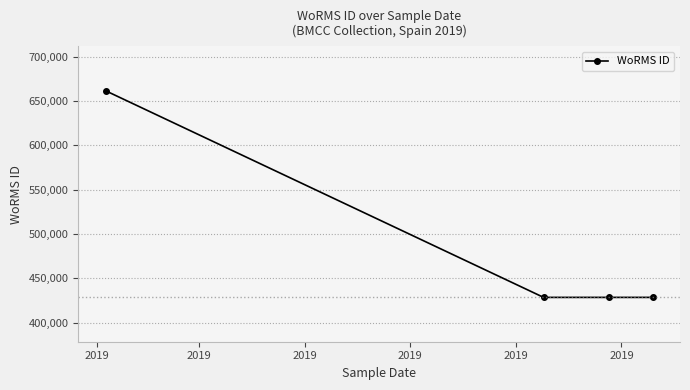

True or false: there are more than 1 points higher than both neighbors.

False